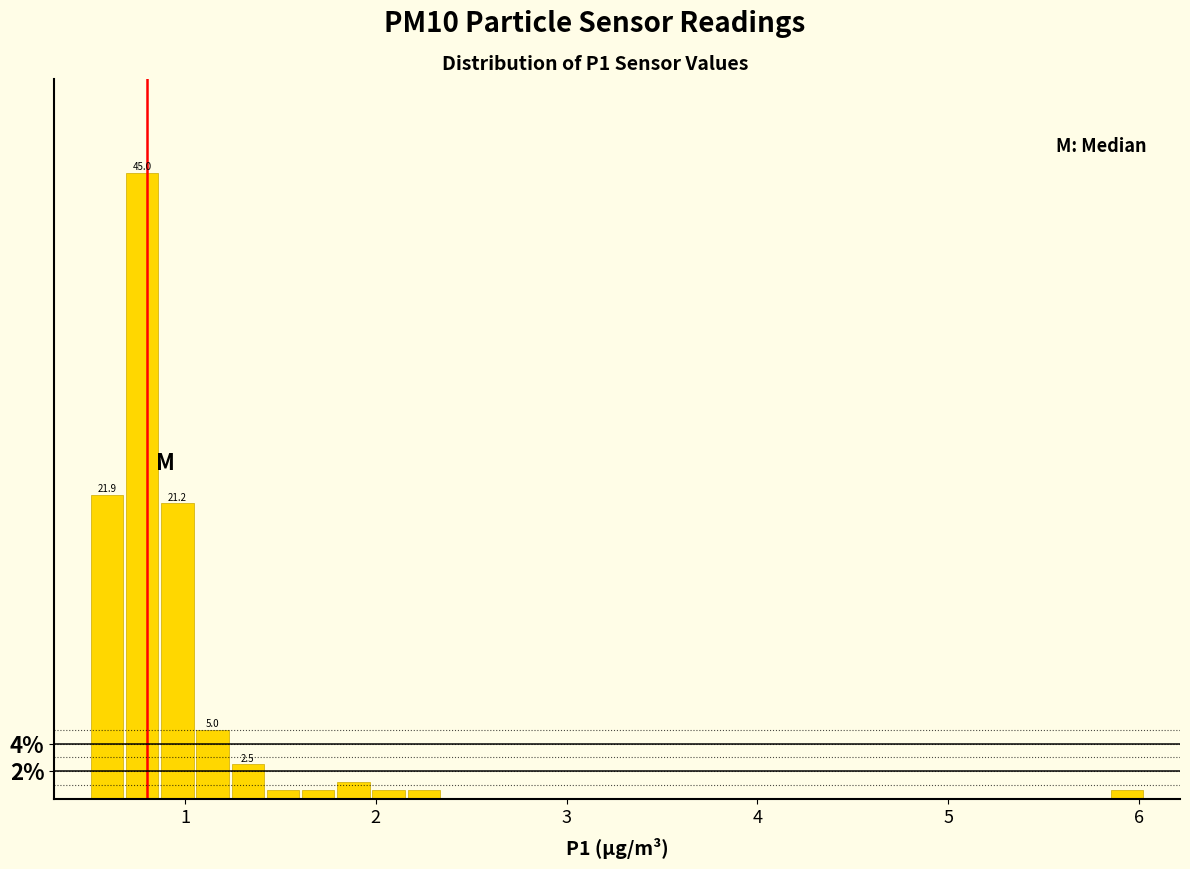

Read against the x-axis, roughly where is the centre of the tallest bar?

0.8